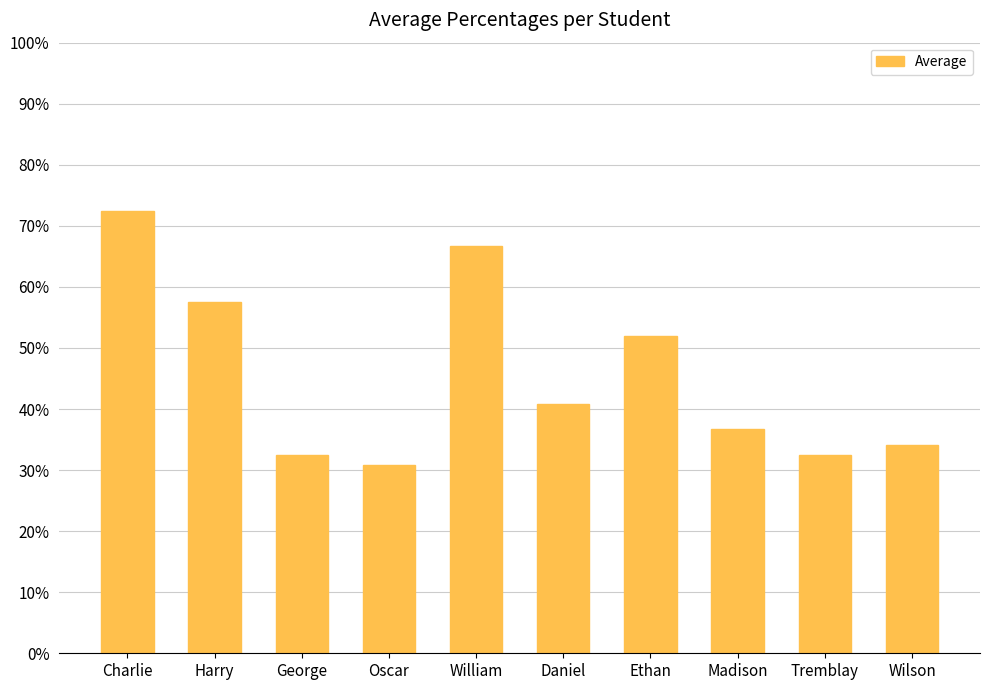

Where is the data nearest to the value 0?

Oscar